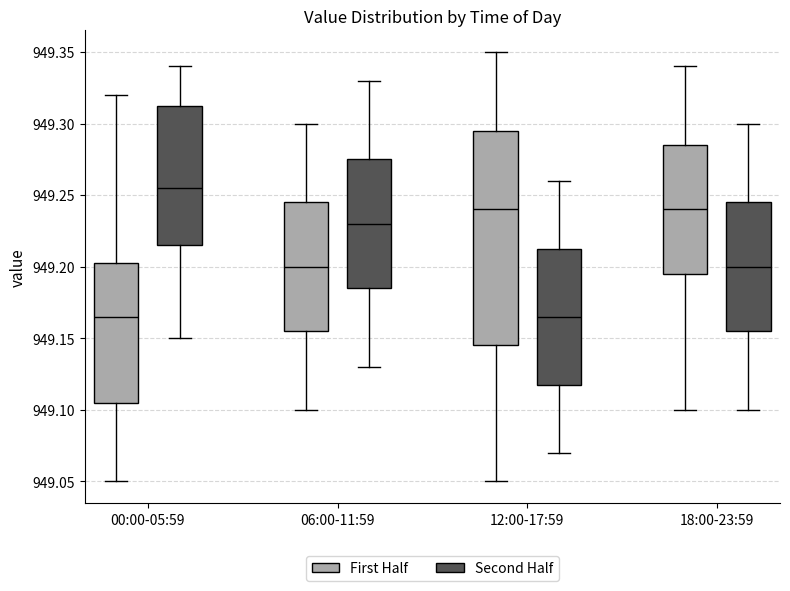

Reading left to right, transcribe this box plot: for each box, give where its median line is, the range the box spans, and where its two whiskers end, as read against the y-axis. The values are not printed on the chart, so give them approximately, as read against the axis.

00:00-05:59 (First Half): median 949.165, box 949.105 to 949.205, whiskers 949.050 to 949.320
00:00-05:59 (Second Half): median 949.255, box 949.215 to 949.315, whiskers 949.150 to 949.340
06:00-11:59 (First Half): median 949.200, box 949.155 to 949.245, whiskers 949.100 to 949.300
06:00-11:59 (Second Half): median 949.230, box 949.185 to 949.275, whiskers 949.130 to 949.330
12:00-17:59 (First Half): median 949.240, box 949.145 to 949.295, whiskers 949.050 to 949.350
12:00-17:59 (Second Half): median 949.165, box 949.120 to 949.215, whiskers 949.070 to 949.260
18:00-23:59 (First Half): median 949.240, box 949.195 to 949.285, whiskers 949.100 to 949.340
18:00-23:59 (Second Half): median 949.200, box 949.155 to 949.245, whiskers 949.100 to 949.300